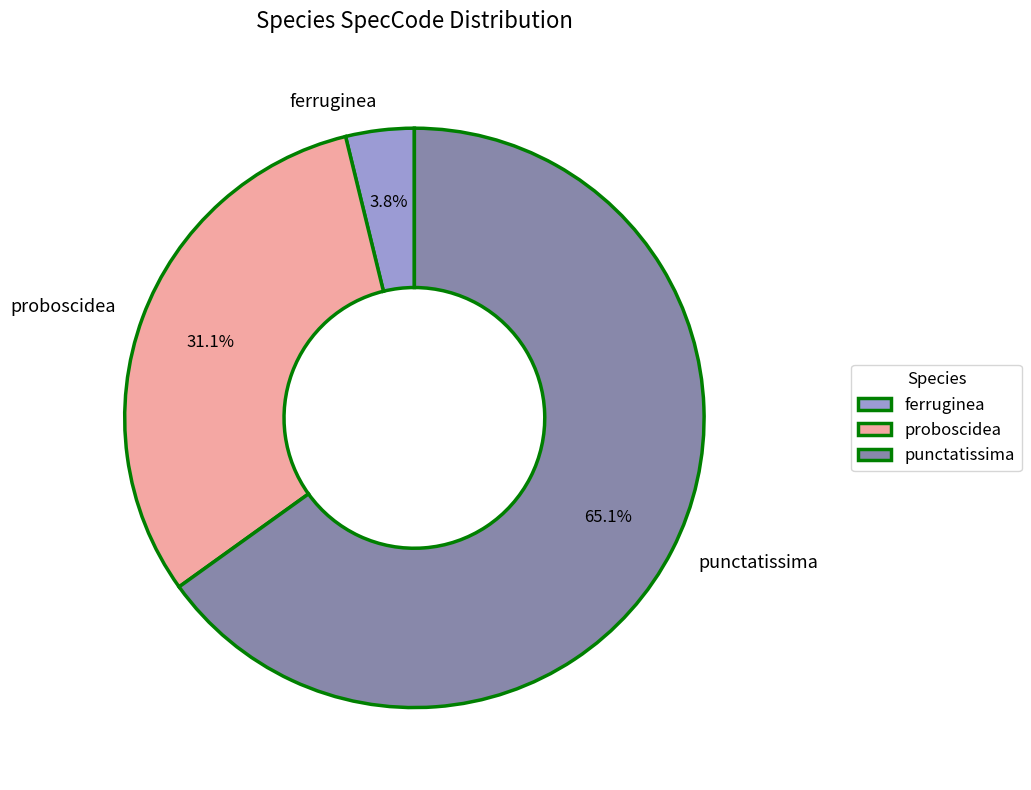

The ferruginea slice represents 4% of the pie. True or false?

True